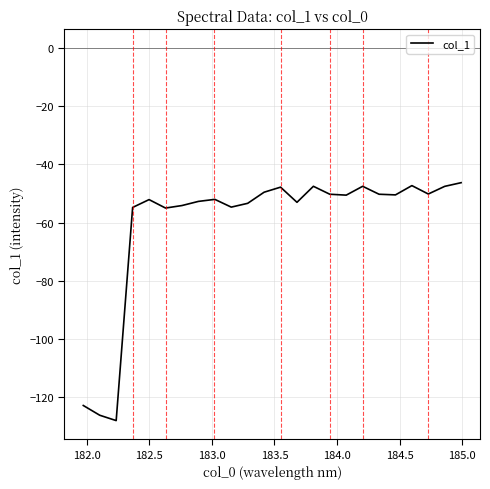

What is the maximum value shown in the chart?

-46.3